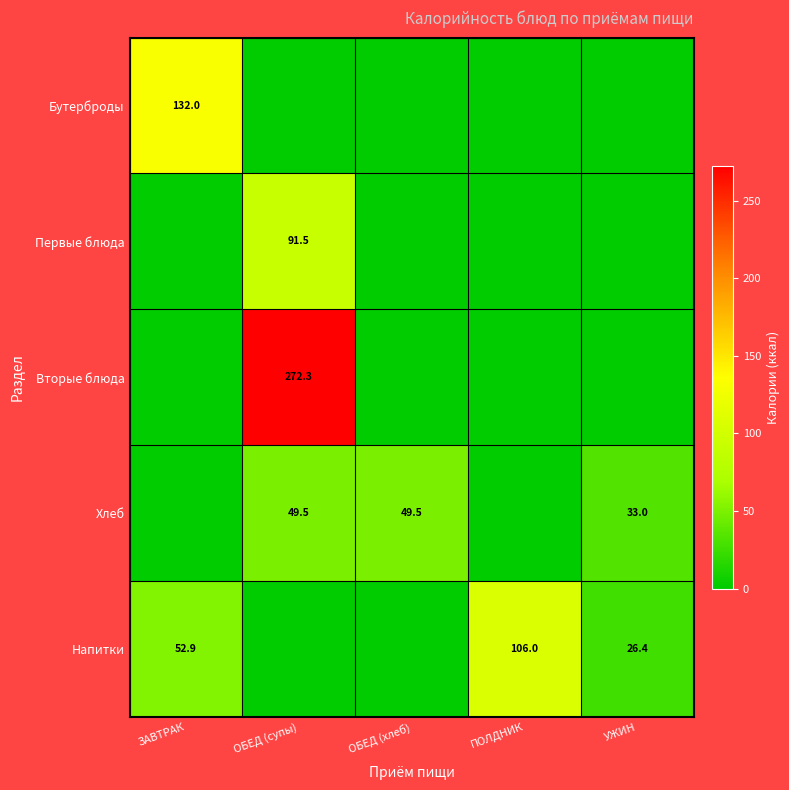

The Напитки series shows 106.0 at ПОЛДНИК. True or false?

True